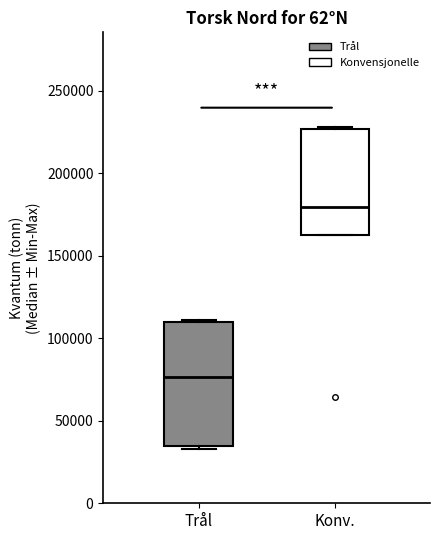

Where is the lower edge of the box for Trål on the y-axis? The values are not printed on the chart, so give them approximately, as read against the axis.

35000